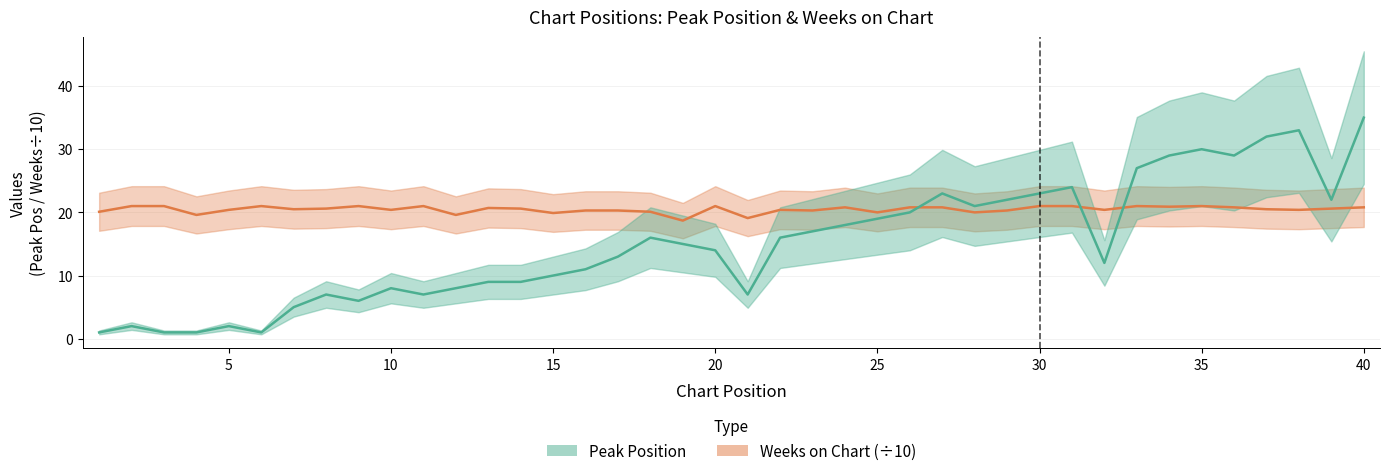

At which category does Peak Position reach its first local peak?

2